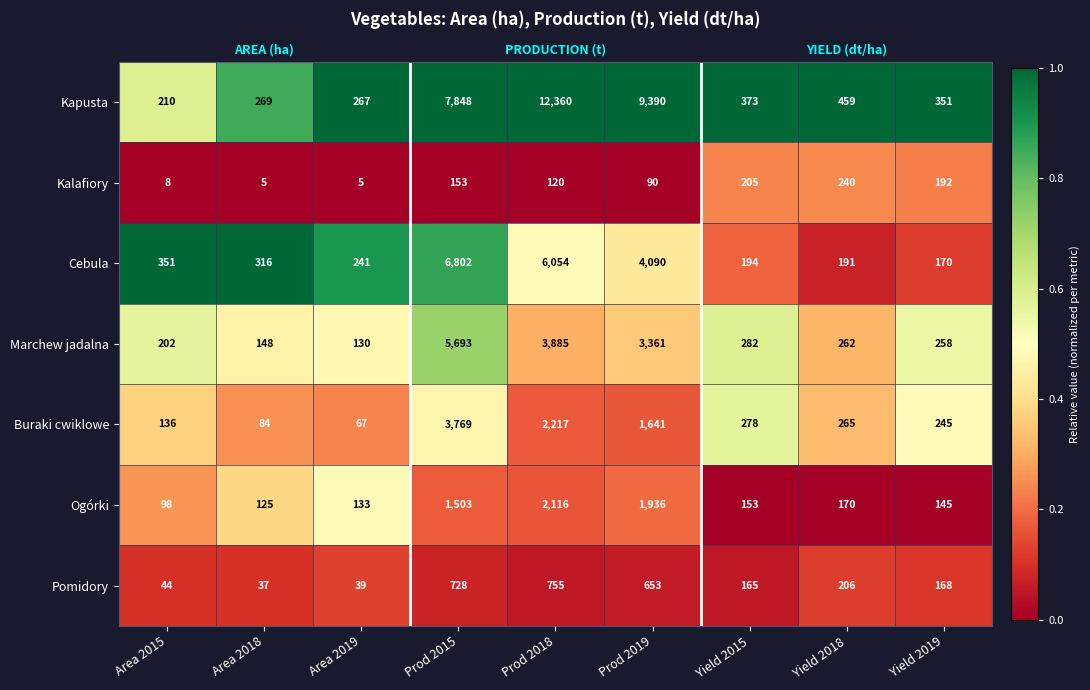

True or false: Marchew jadalna has a value of 0.9 at Yield 2019.

False